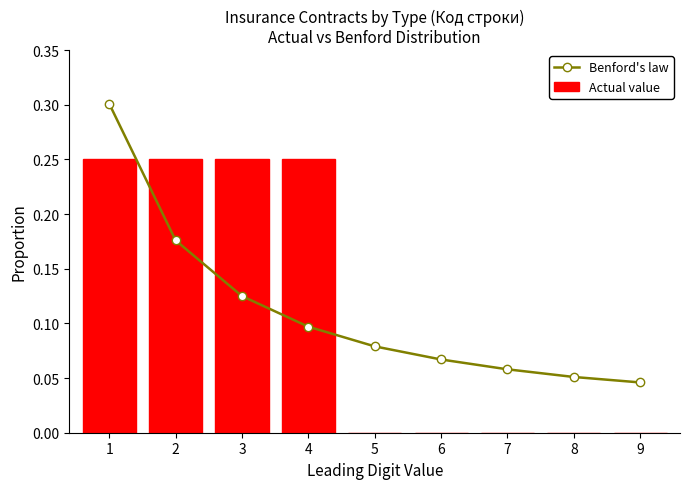

Which series has the largest total across all categories?

Benford's law